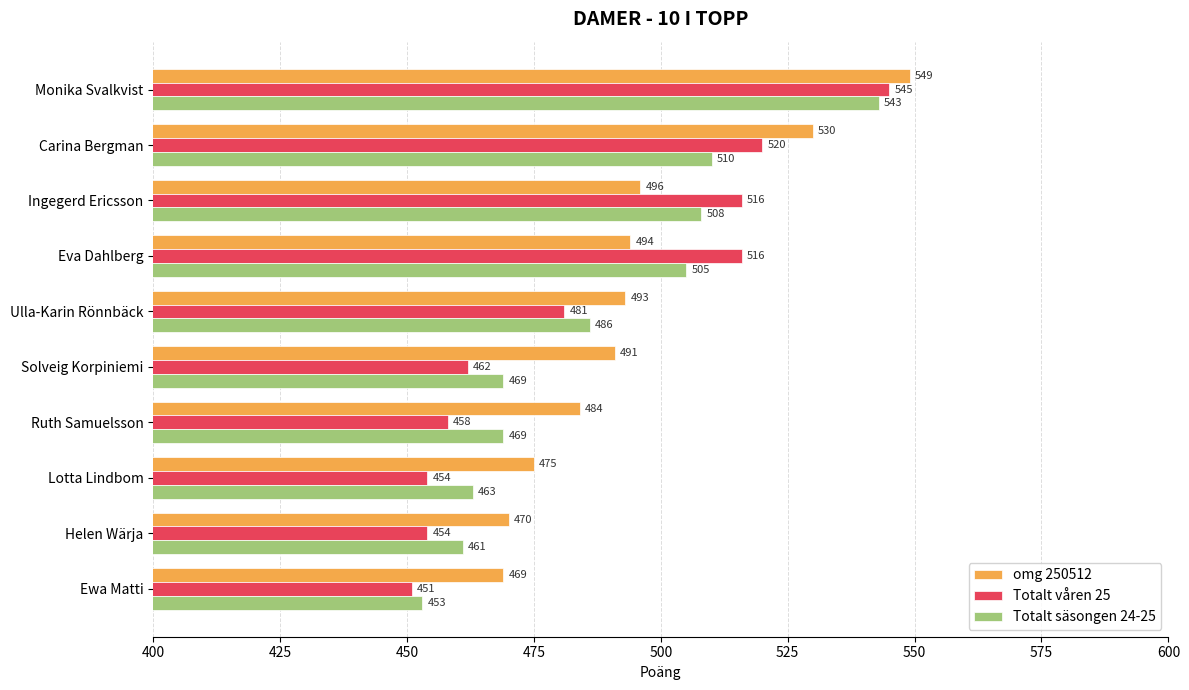

What is the minimum value for Totalt våren 25?

451